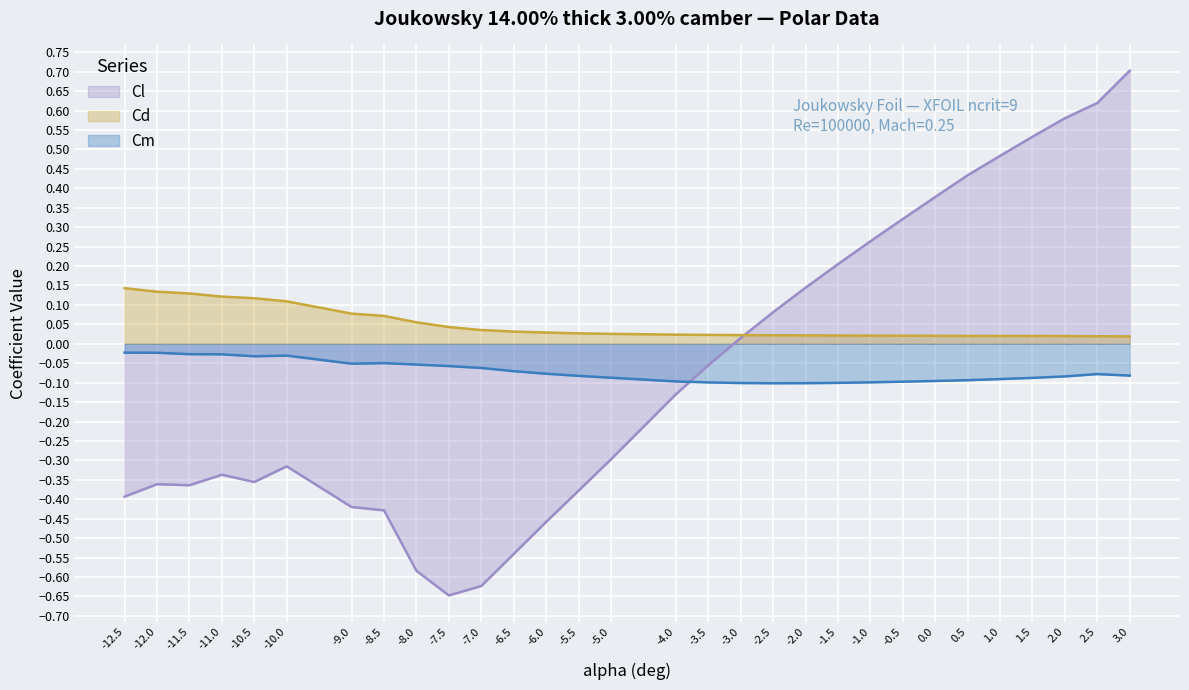

List the labels in order of Cl value, smallest first.

-7.5, -7.0, -8.0, -6.5, -6.0, -8.5, -9.0, -12.5, -5.5, -11.5, -12.0, -10.5, -11.0, -10.0, -5.0, -4.0, -3.5, -3.0, -2.5, -2.0, -1.5, -1.0, -0.5, 0.0, 0.5, 1.0, 1.5, 2.0, 2.5, 3.0